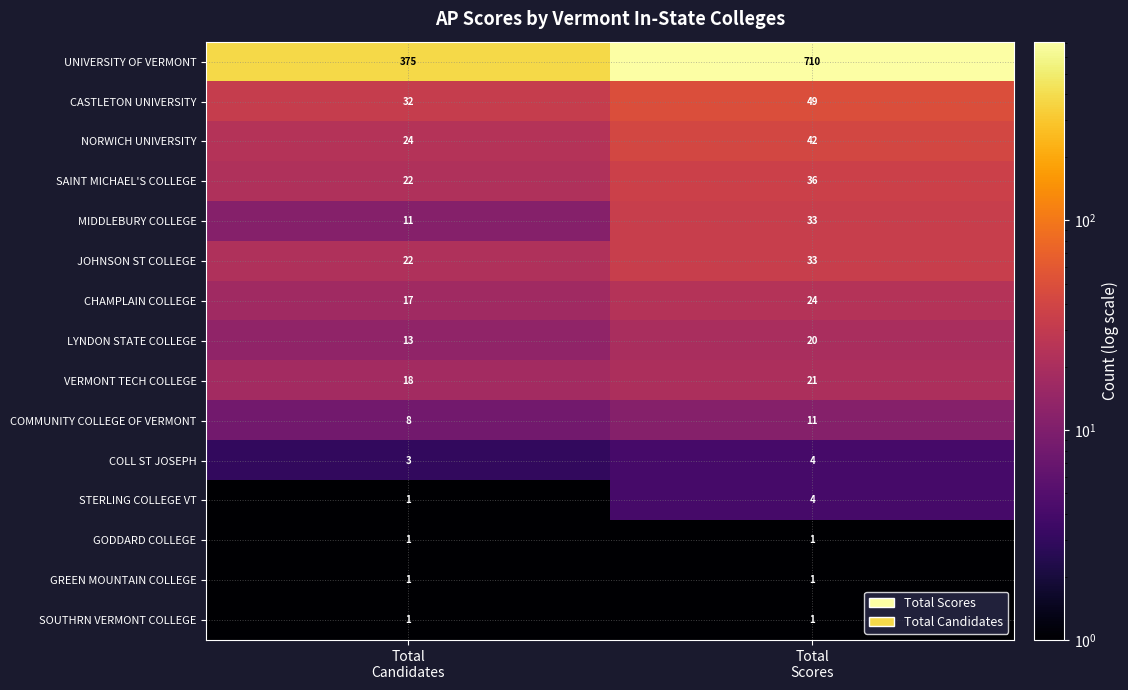

What is the lowest value of the LYNDON STATE COLLEGE series?

13